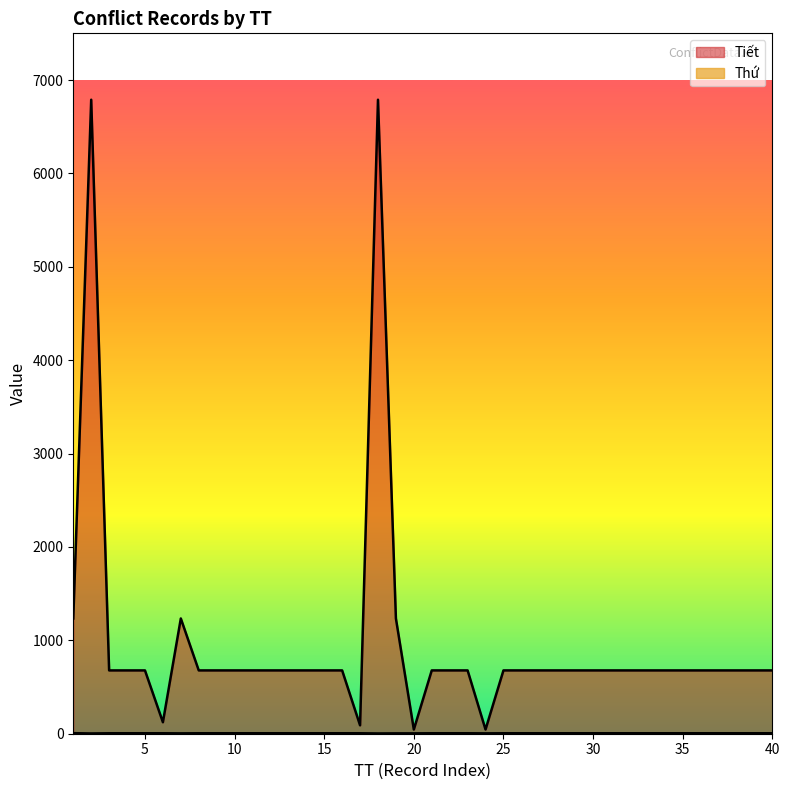

At which category does Tiết reach its first local valley?

6